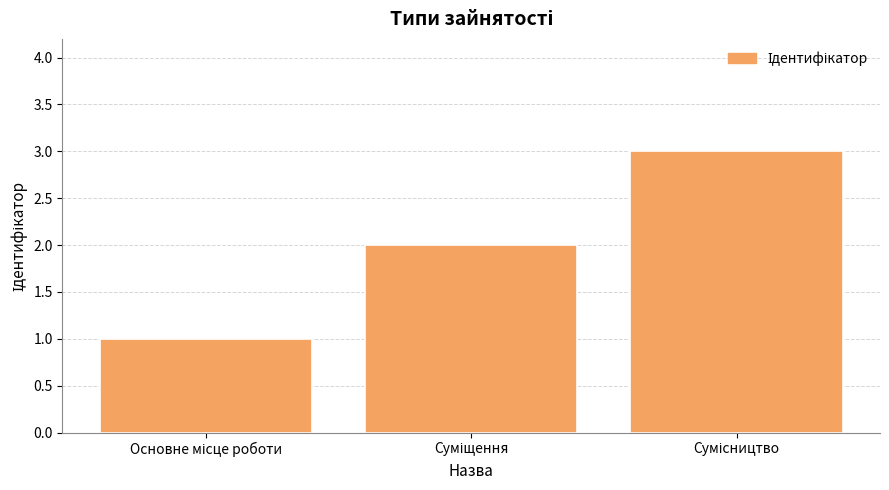

How many values are below 2?

1